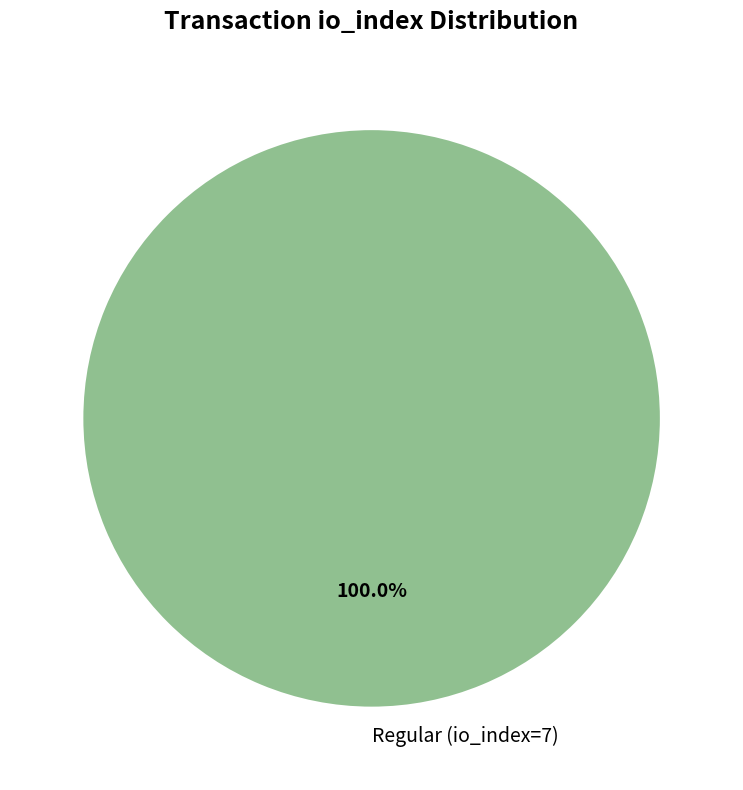

Rank the categories by value from highest to lowest.

Regular (io_index=7)